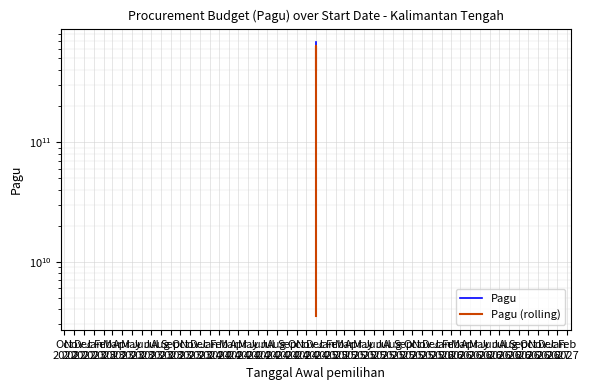

At which category is the sum across all series the highest?

Dec 2024